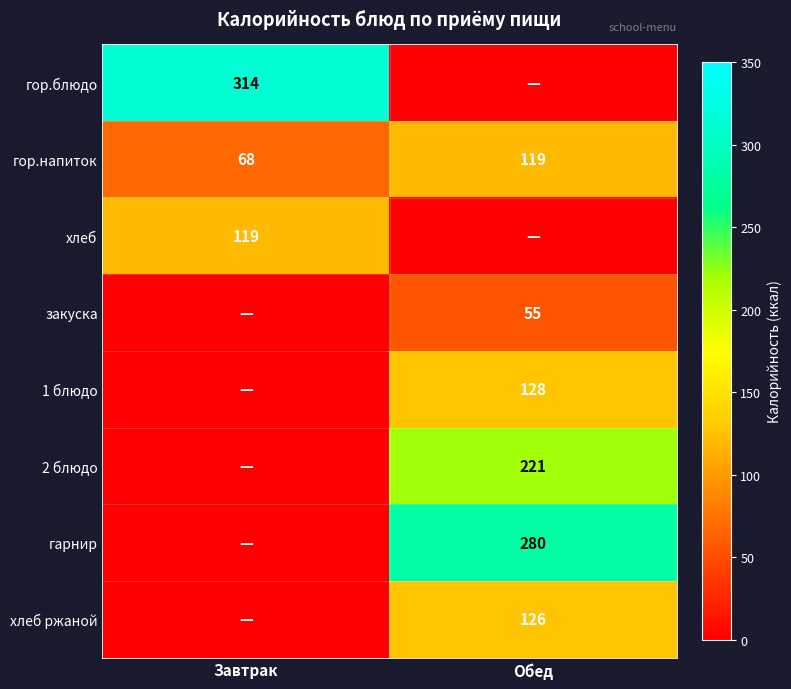

How many categories are shown in the chart?

2